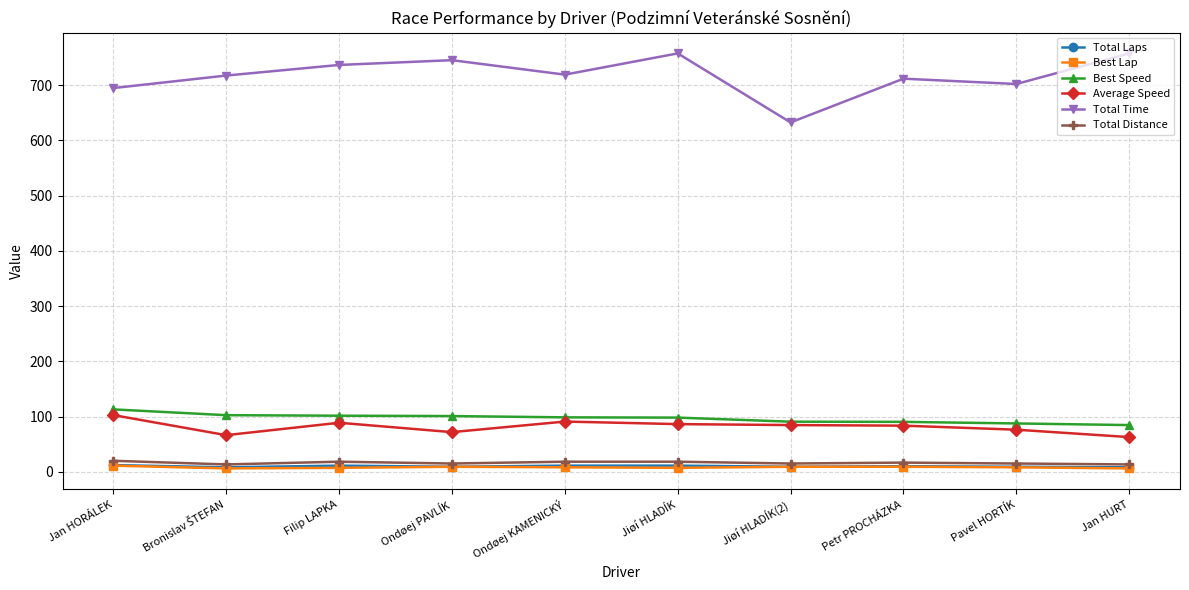

Which series has the largest total across all categories?

Total Time